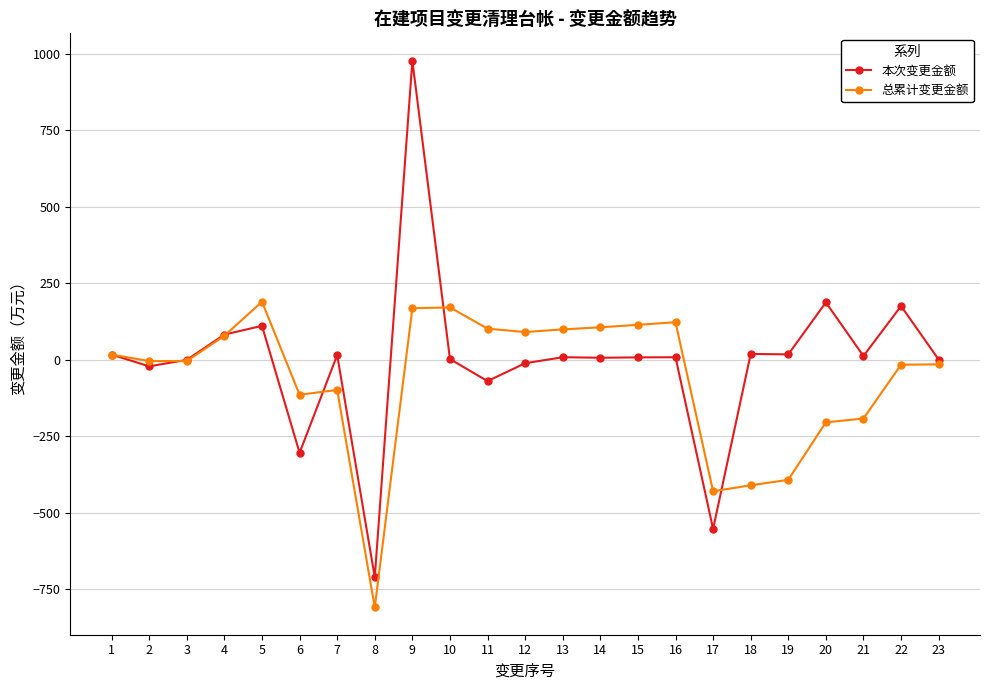

What is the difference between the maximum and minimum values in the 总累计变更金额 series?

998.4